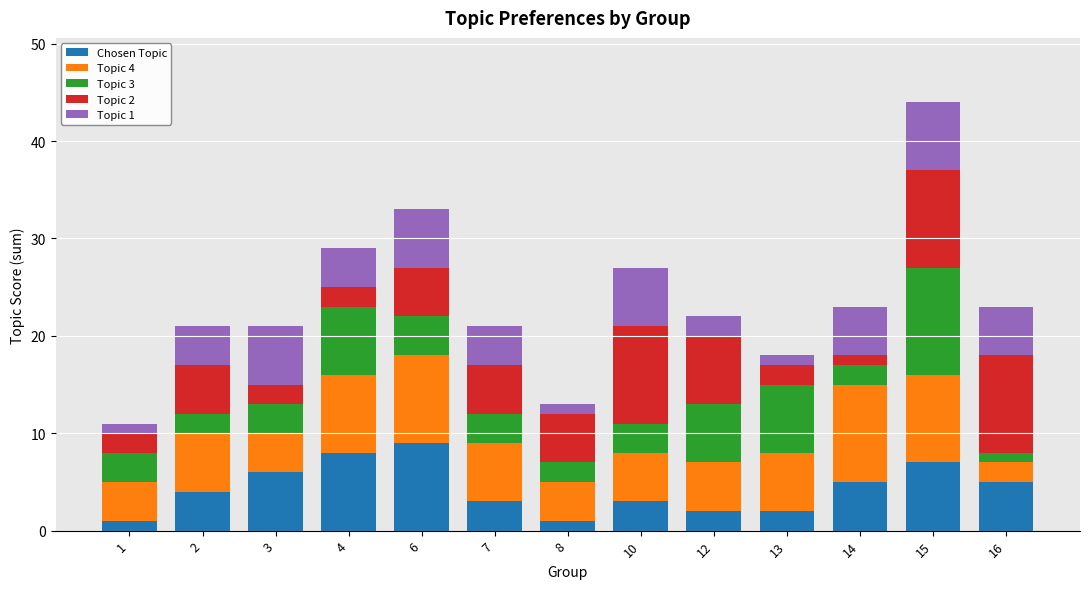

At which category is the sum across all series the highest?

15